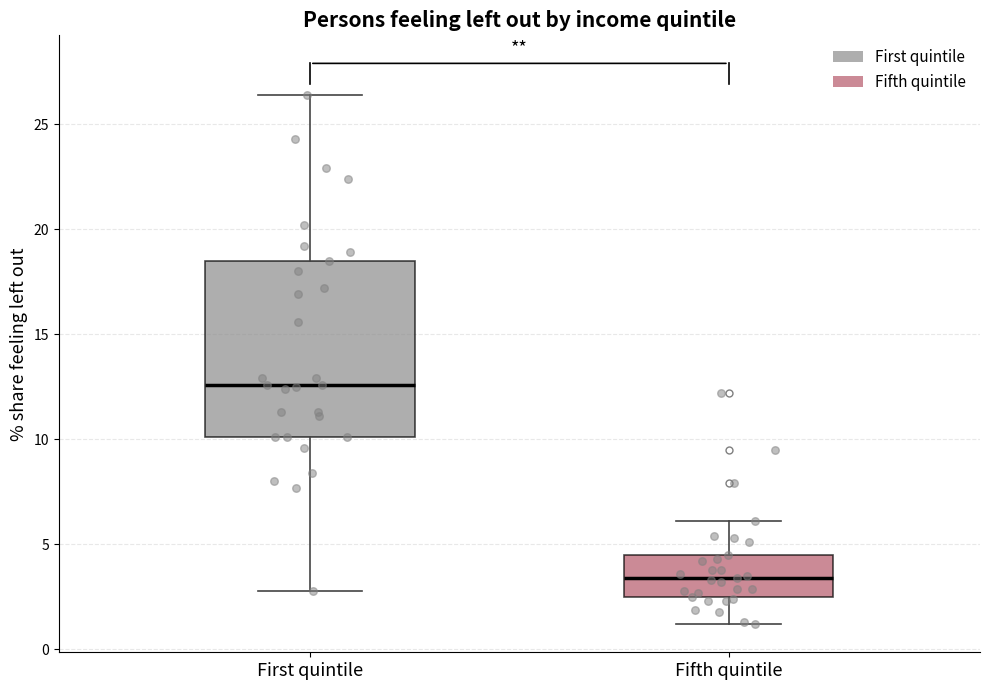

Where does the median line of the box for First quintile sit on the y-axis? The values are not printed on the chart, so give them approximately, as read against the axis.

12.5